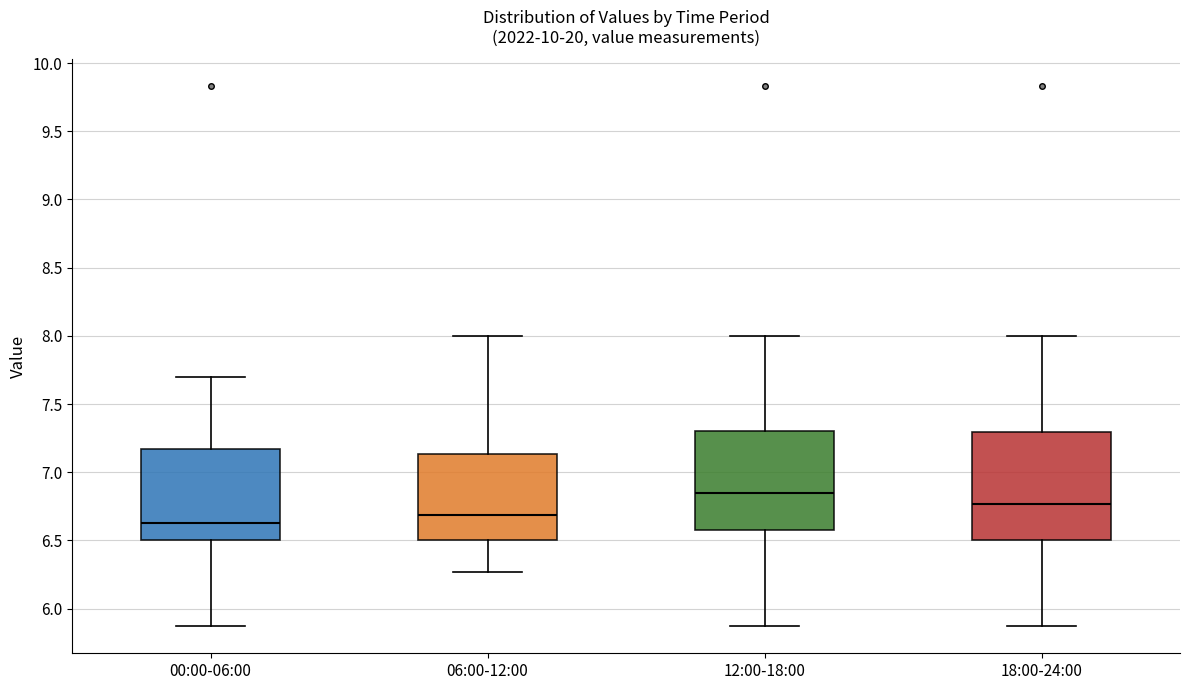

Where does the lower whisker of the box for 12:00-18:00 end on the y-axis? The values are not printed on the chart, so give them approximately, as read against the axis.

5.85